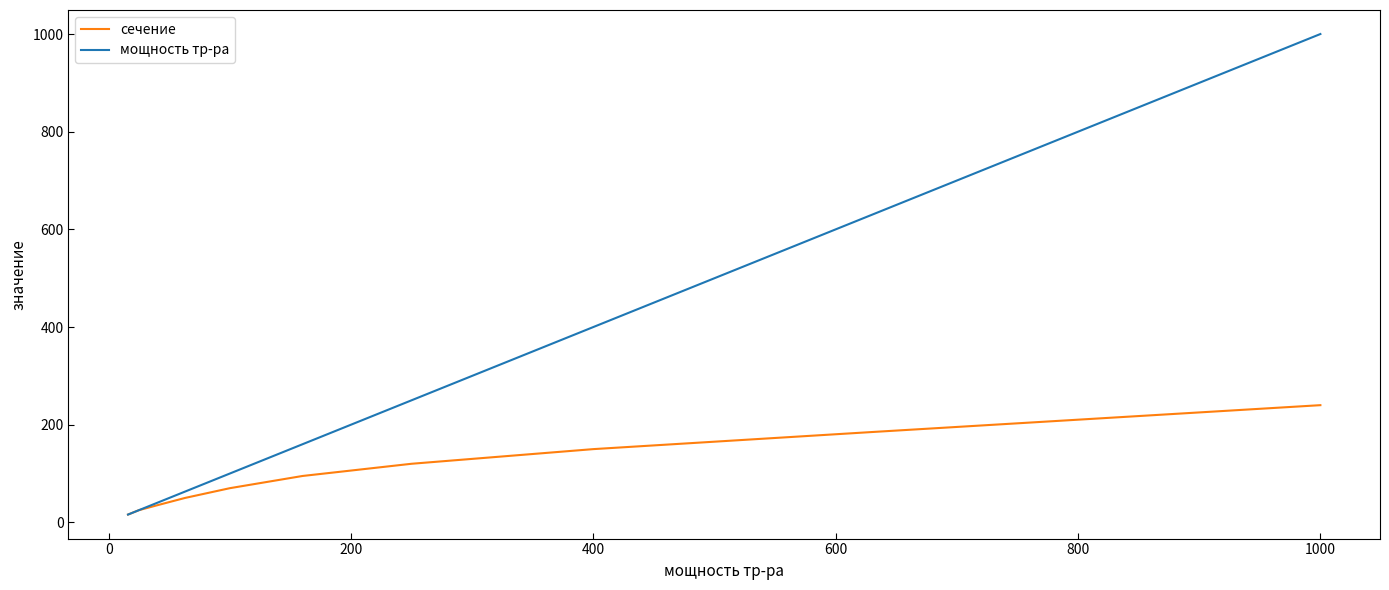

Which series has the largest total across all categories?

мощность тр-ра